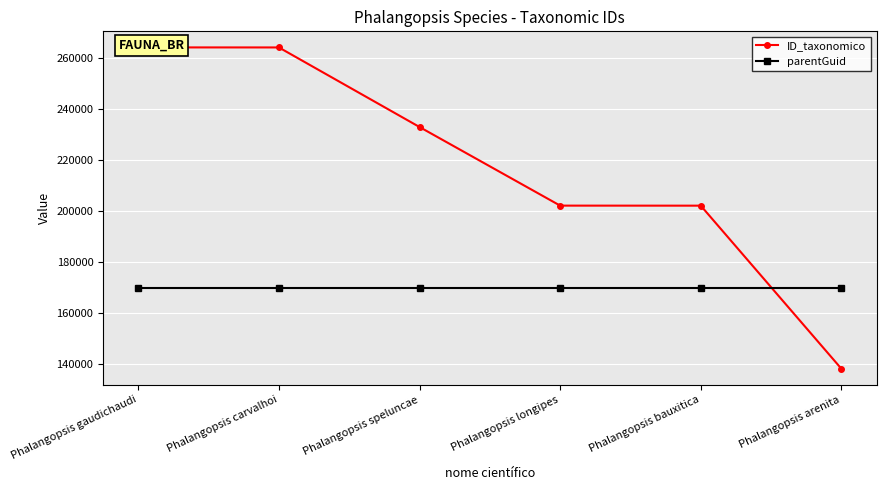

Which series has the largest total across all categories?

ID_taxonomico